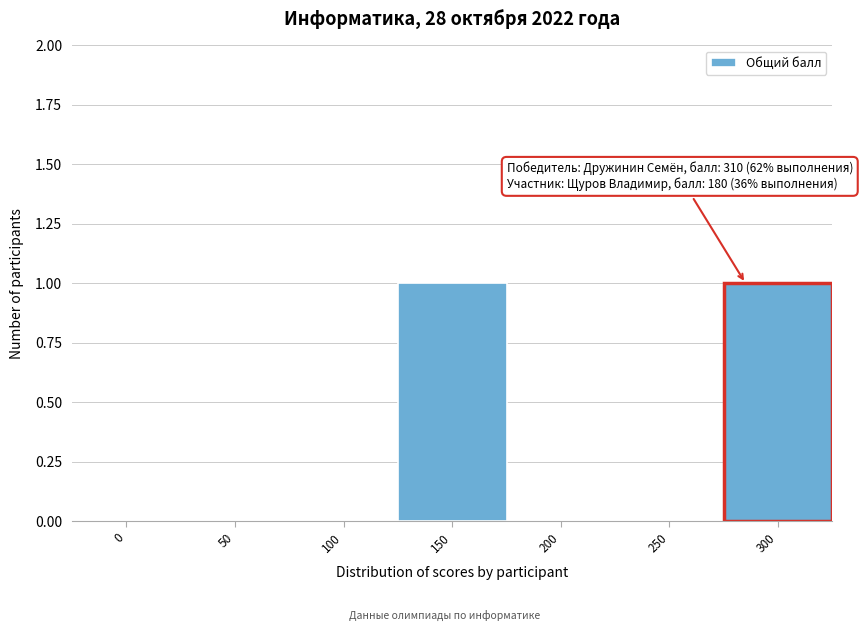

Reading left to right, what are all the values shown in this chart?

0=0	50=0	100=0	150=1	200=0	250=0	300=1